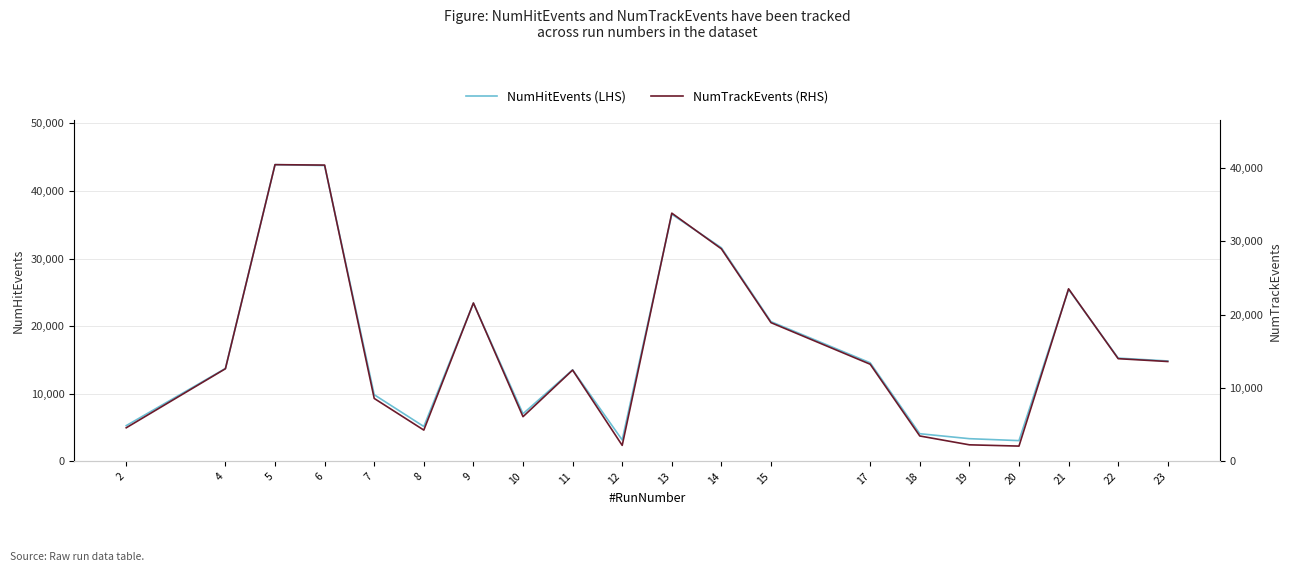

What is the value of the NumHitEvents (LHS) point at the 18th from the left?

25453